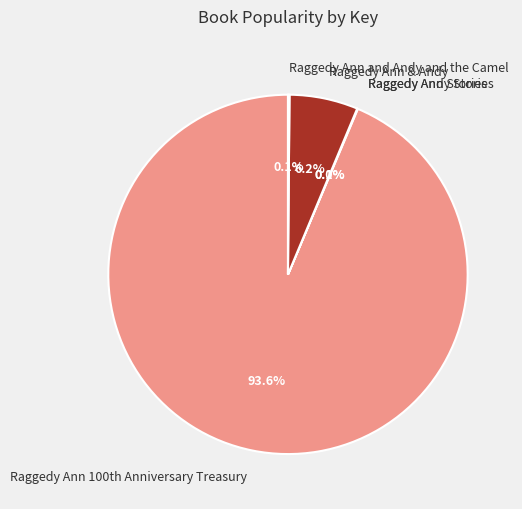

Is there a majority slice in this chart?

Yes